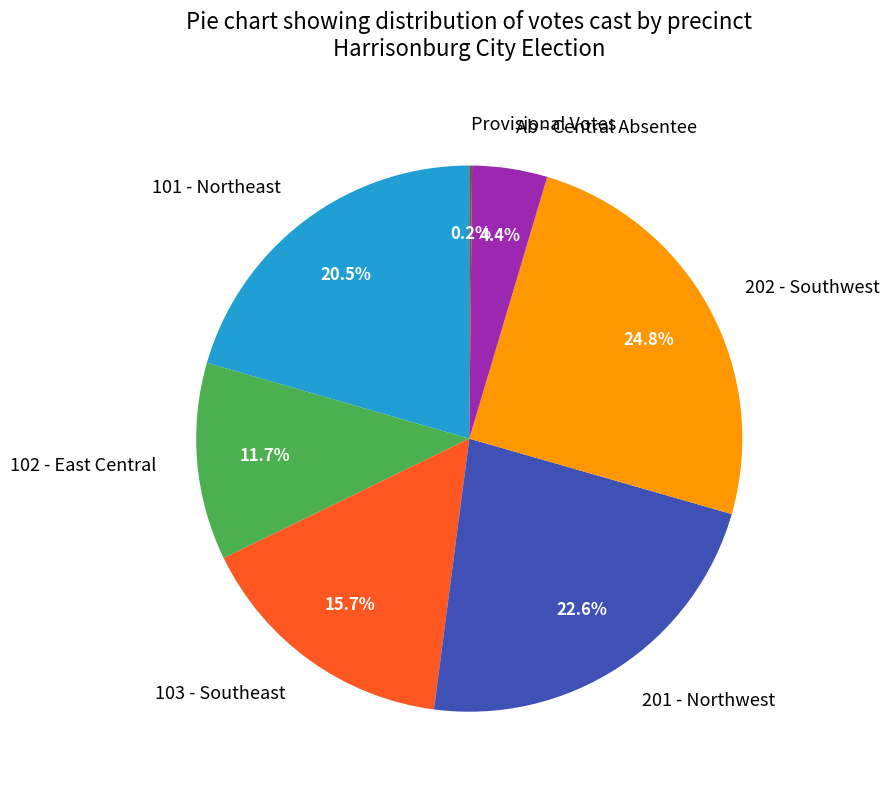

To the nearest percent, what is the difference between the 101 - Northeast and 201 - Northwest slice percentages?

2%